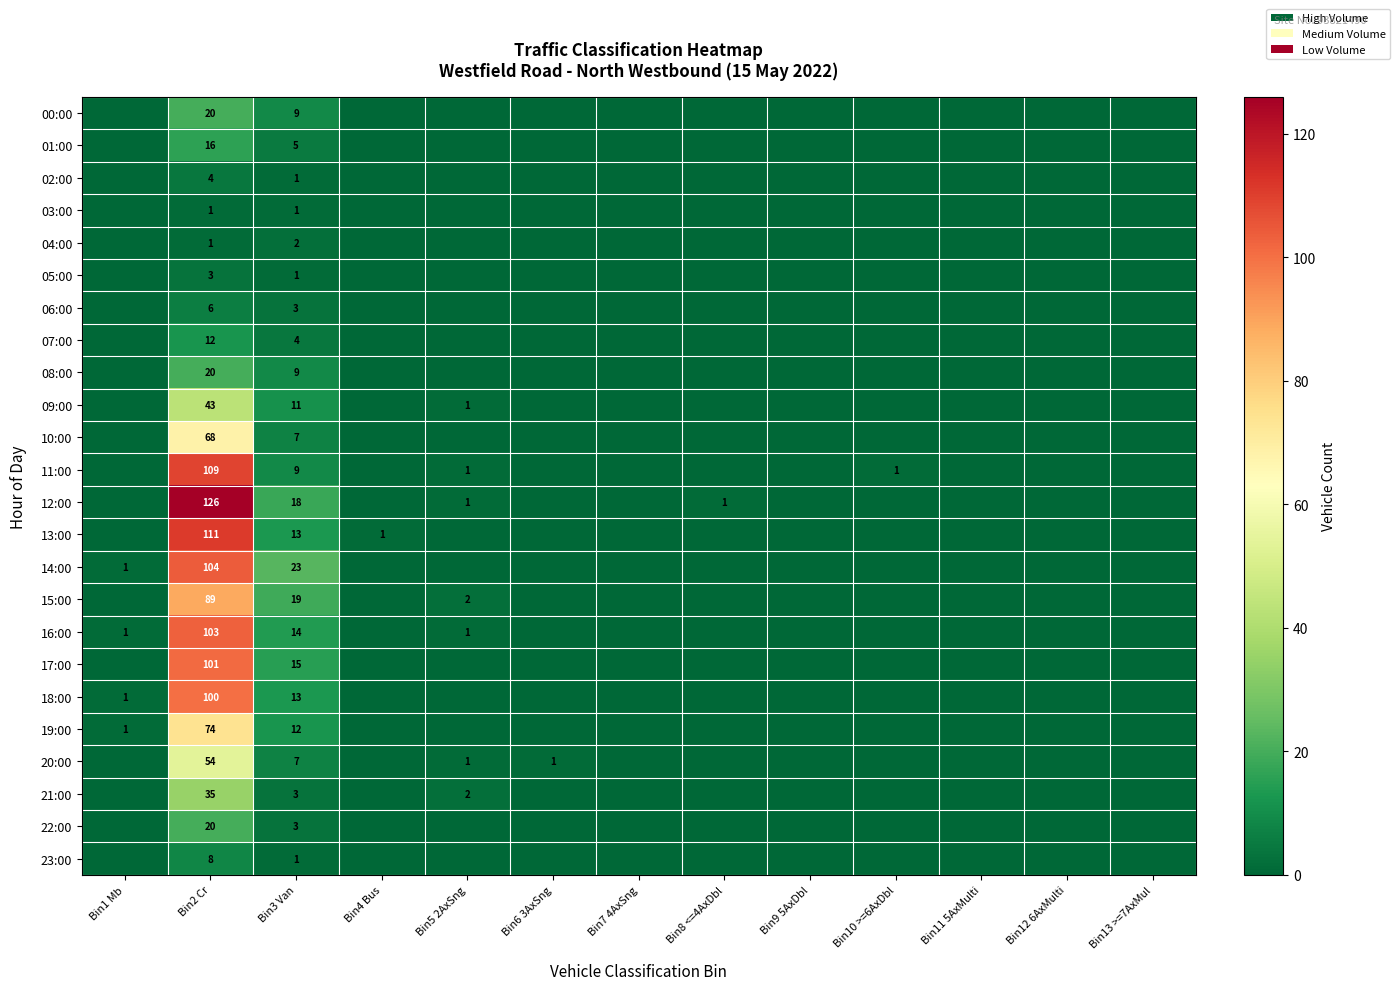

What is the difference between the highest and lowest values at Bin2 Cr?

125